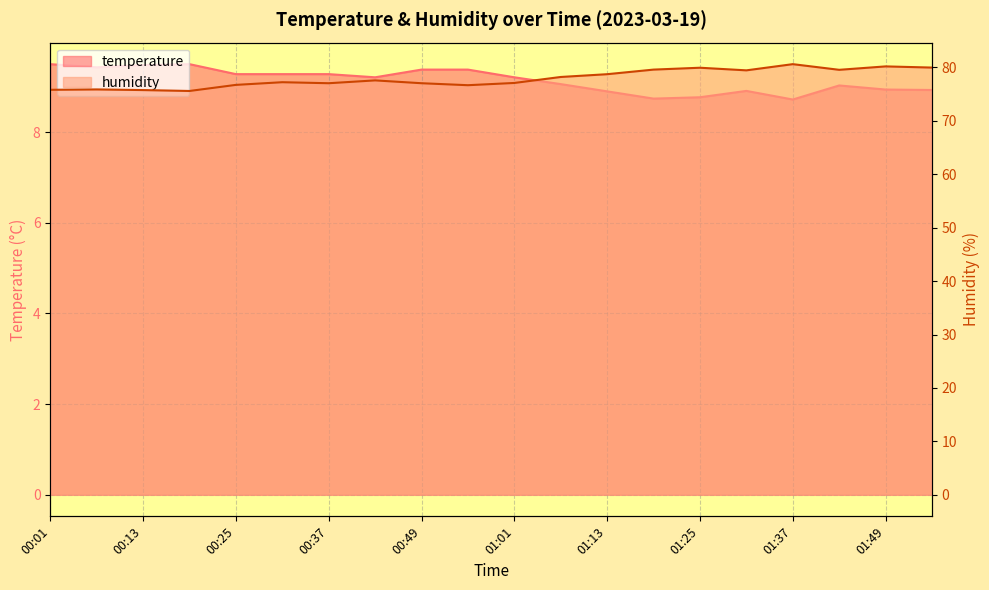

How many categories are shown in the chart?

20